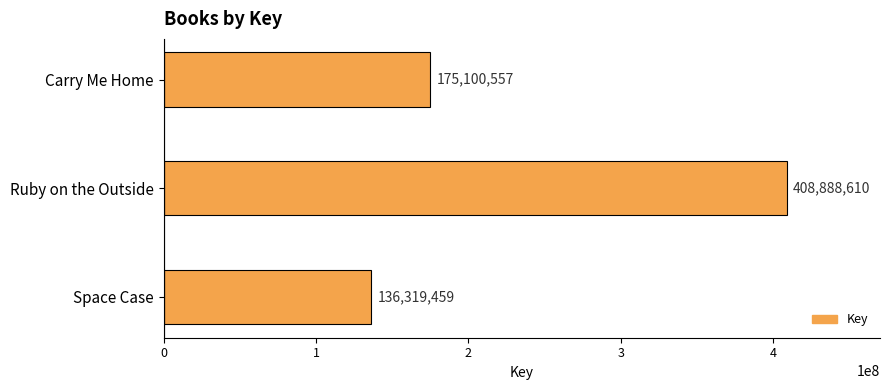

True or false: the data shows 408888610 at Ruby on the Outside.

True